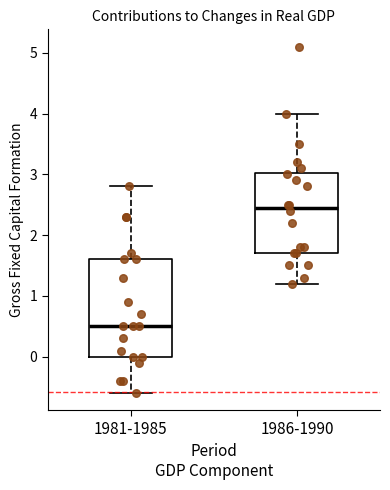

Reading left to right, transcribe this box plot: for each box, give where its median line is, the range the box spans, and where its two whiskers end, as read against the y-axis. The values are not printed on the chart, so give them approximately, as read against the axis.

1981-1985: median 0.5, box 0.0 to 1.6, whiskers -0.6 to 2.8
1986-1990: median 2.5, box 1.7 to 3.0, whiskers 1.2 to 4.0